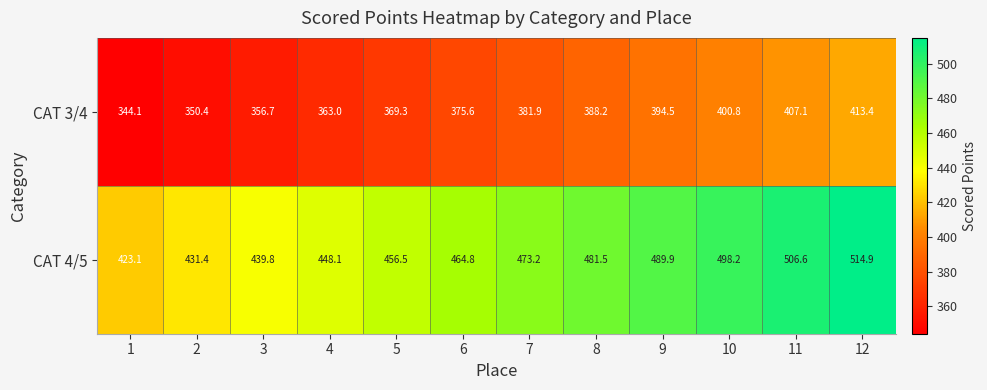

At which category is the sum across all series the highest?

12